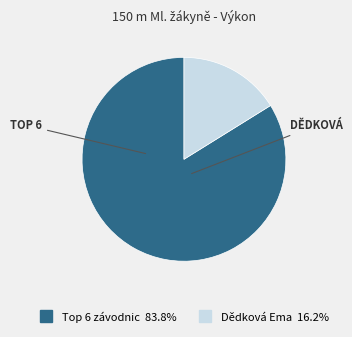

Is there a majority slice in this chart?

Yes